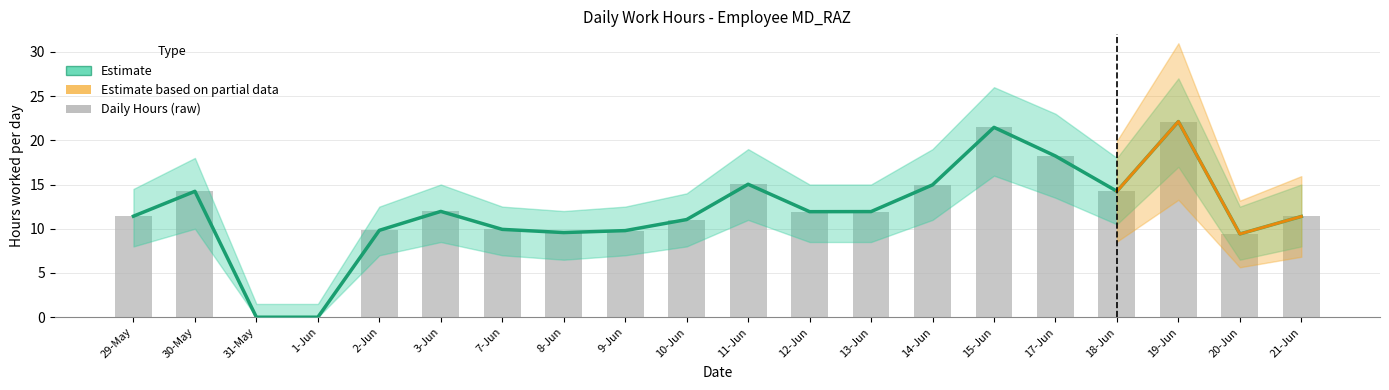

The Estimate series shows 14.2 at 30-May. True or false?

True